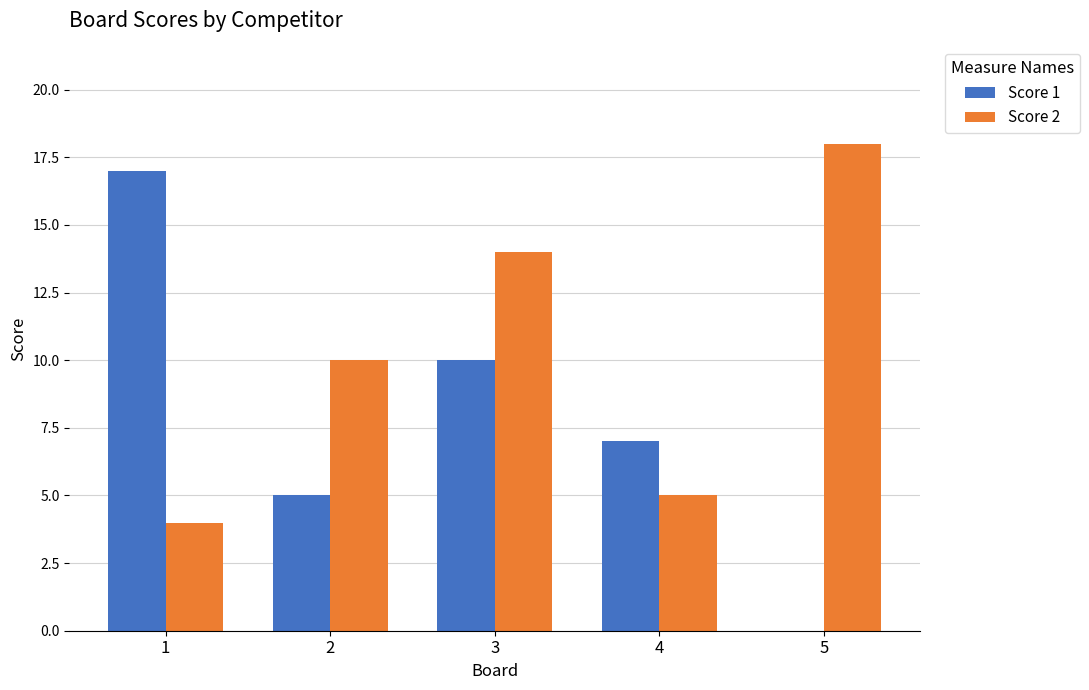

Between 1 and 5, which series saw the biggest shift?

Score 1